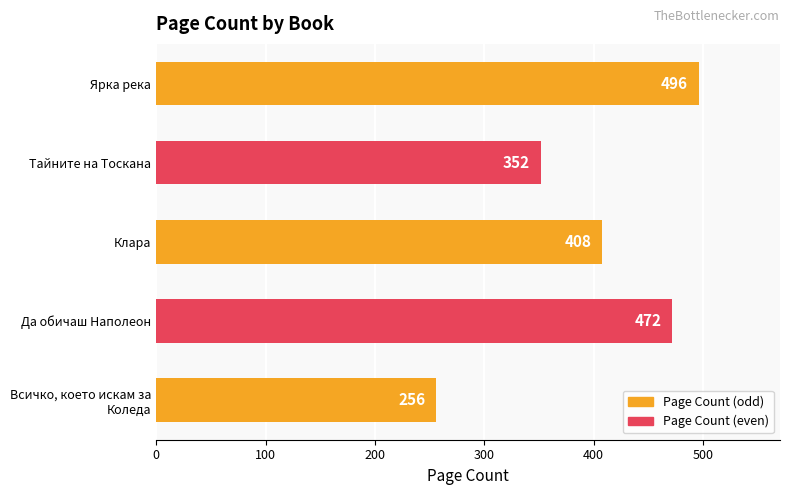

Rank the categories by value from lowest to highest.

Всичко, което искам за
Коледа, Тайните на Тоскана, Клара, Да обичаш Наполеон, Ярка река